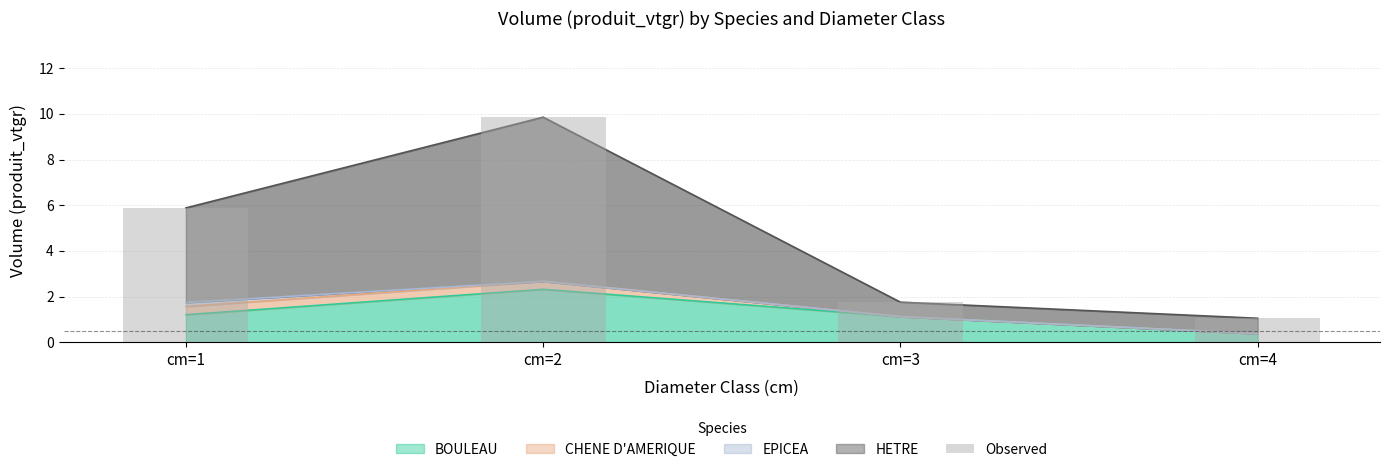

Reading left to right, list all the values displayed in this chart.

5.9	9.9	1.8	1.0